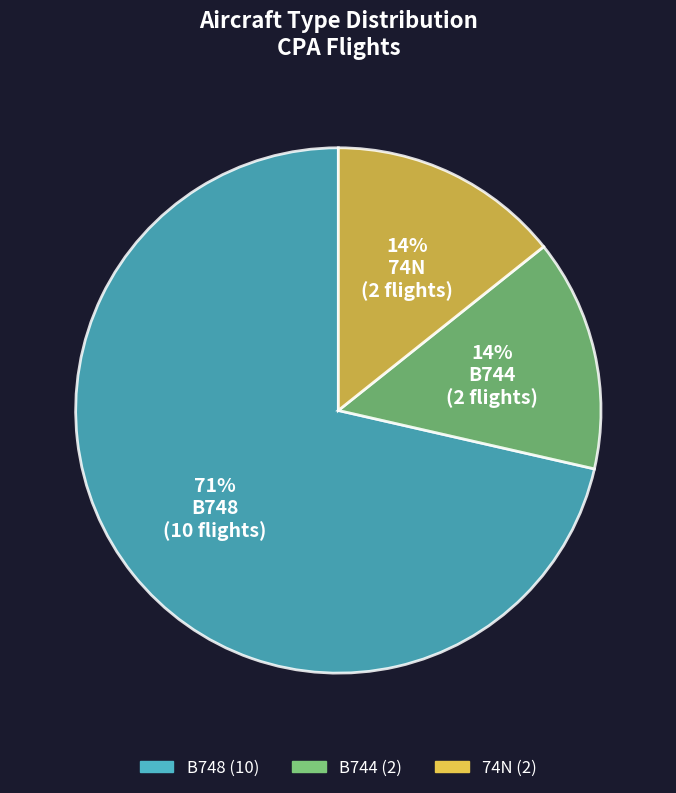

Which slice represents more than half of the pie?

B748